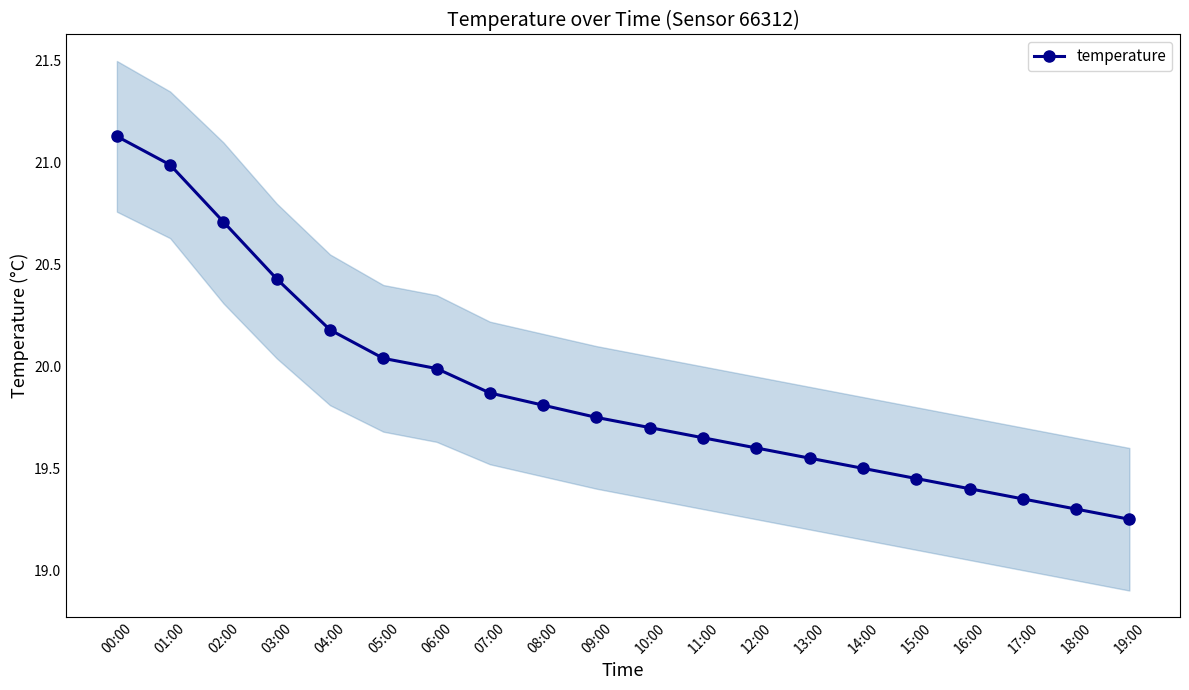

How many lines are shown in the chart?

1